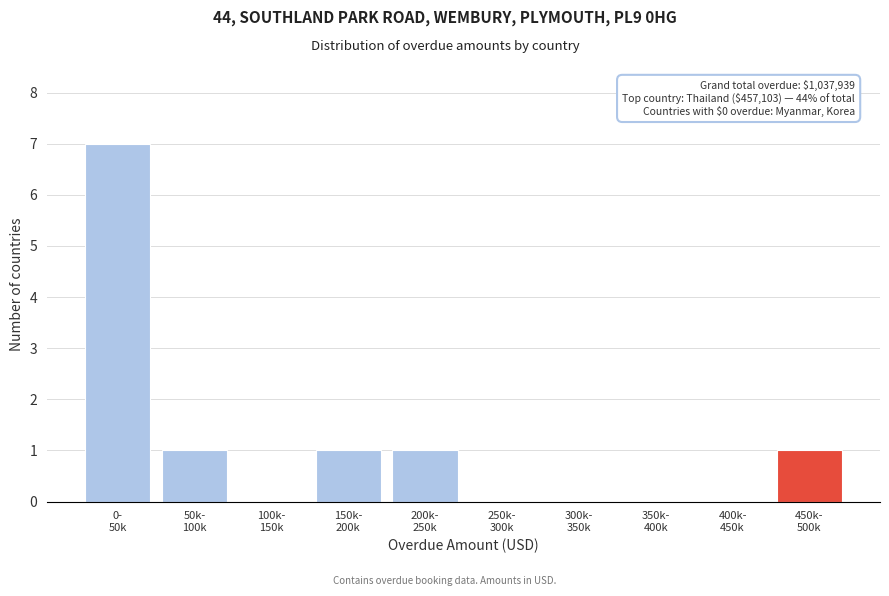

What is the maximum value shown in the chart?

7